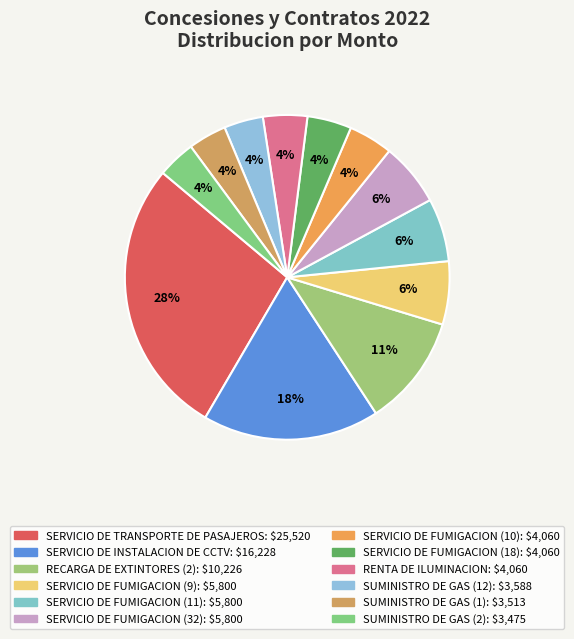

What percentage do SERVICIO DE FUMIGACION (9) and RECARGA DE EXTINTORES (2) together represent?

17.4%